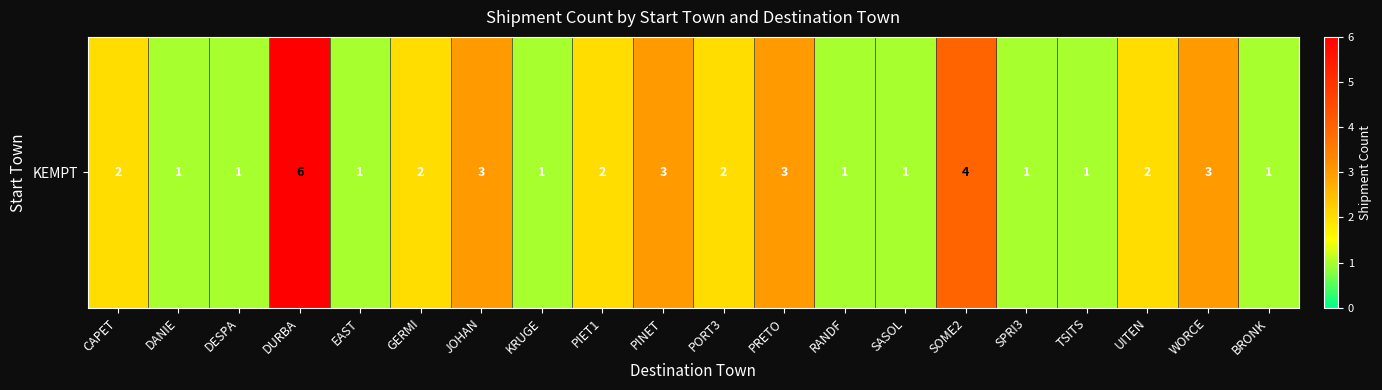

What is the smallest value displayed?

1